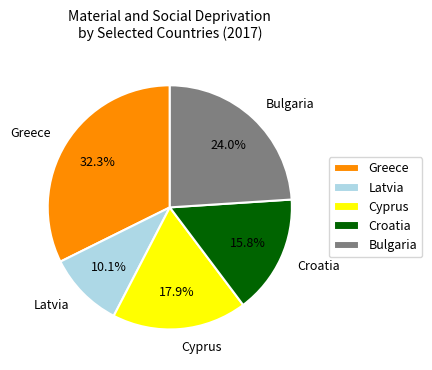

Count the number of slices in the pie.

5